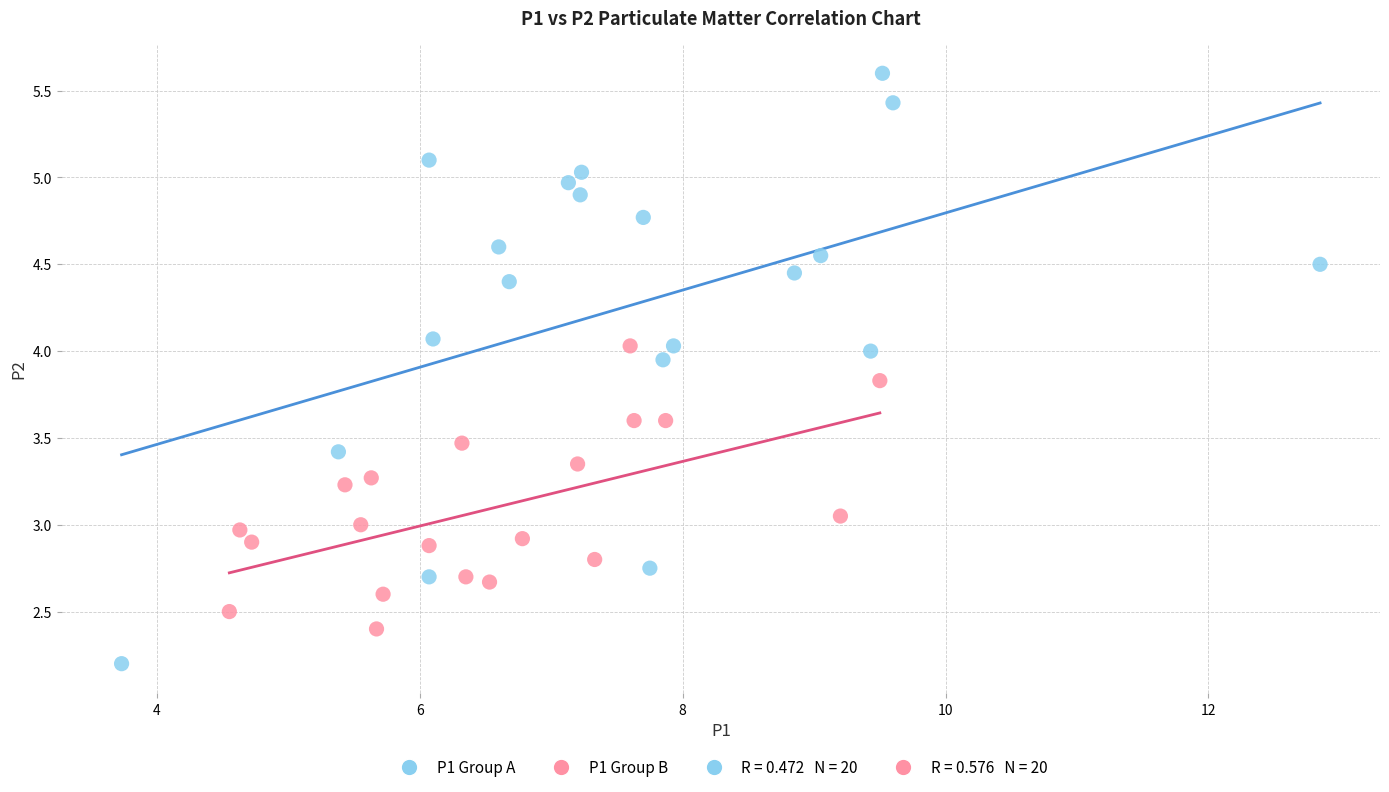

Which series contains the lowest Y value?

P1 Group A